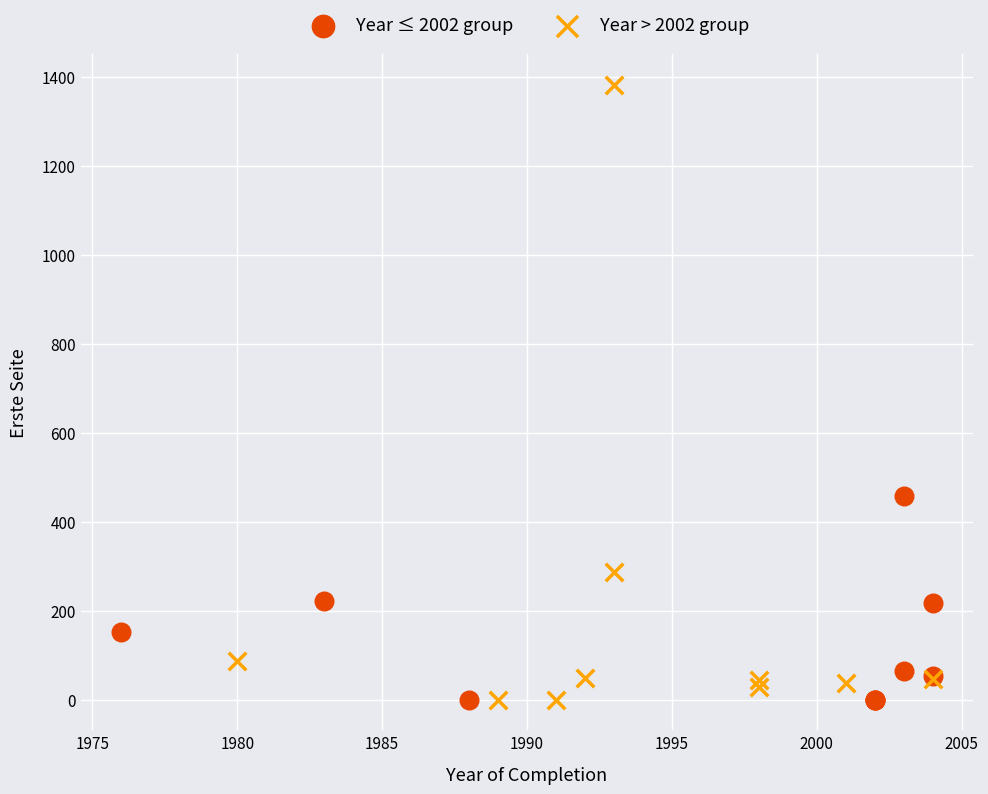

Which series contains the highest Y value?

Year > 2002 group